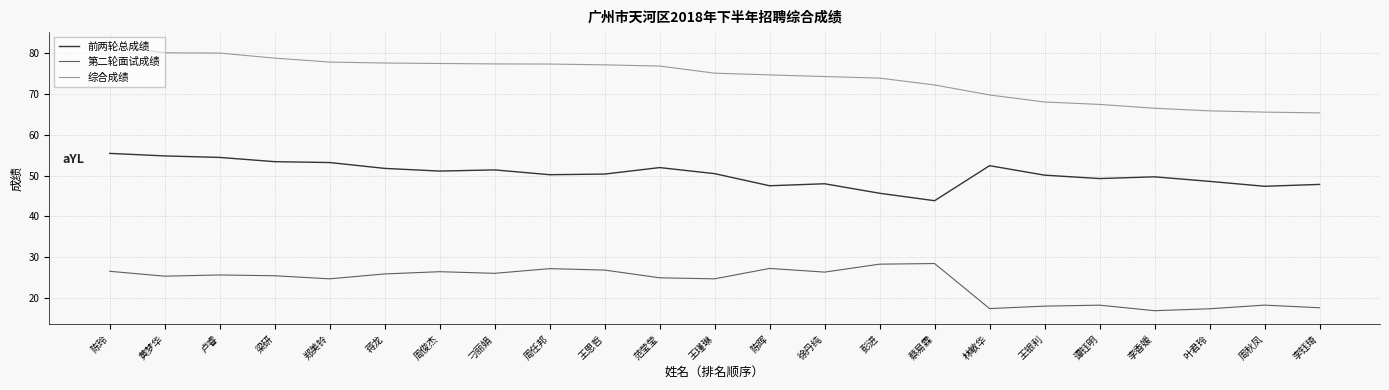

How many categories are shown in the chart?

23